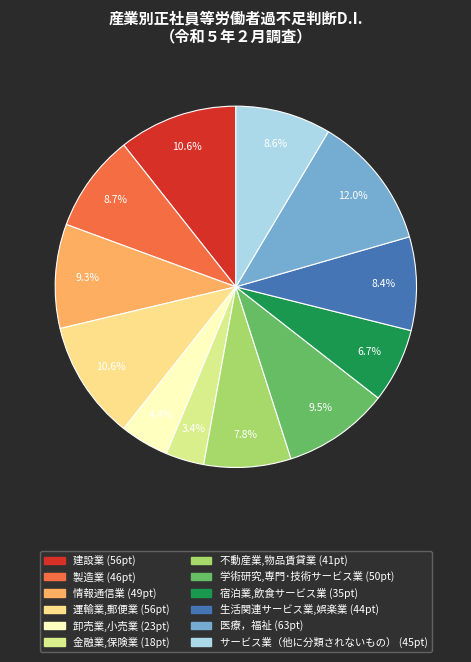

Is it true that サービス業（他に分類されないもの） is 1% of the pie?

False